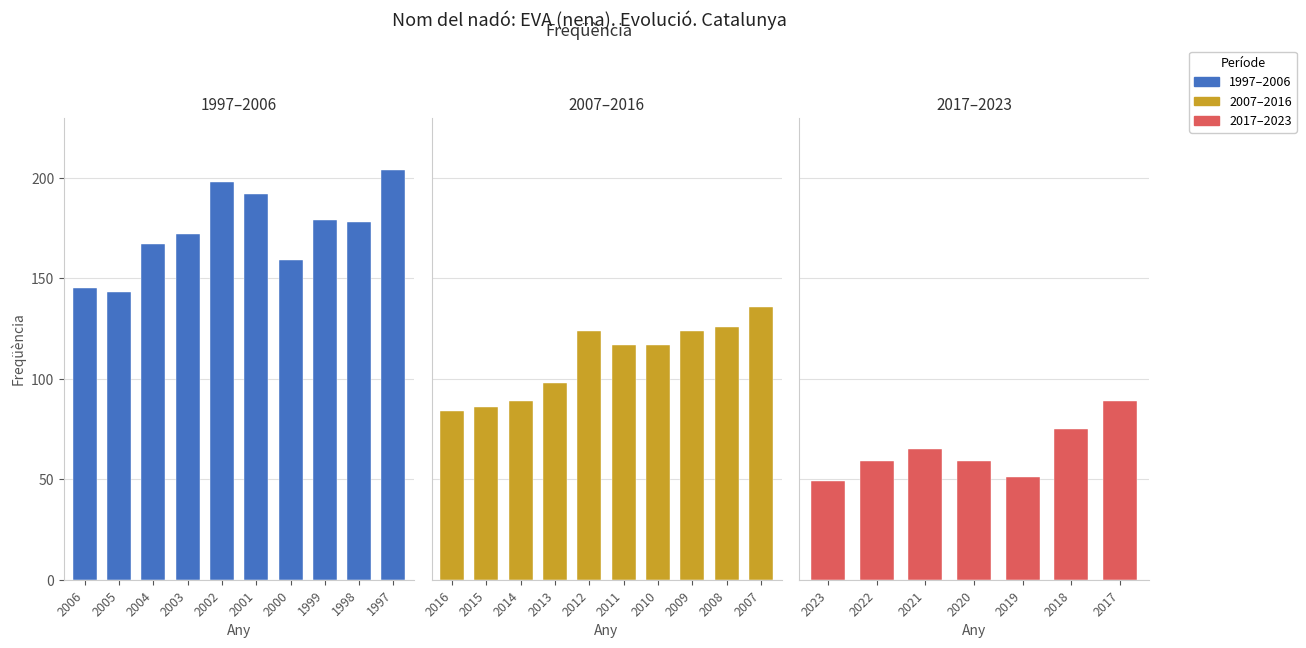

What is the change in value from 2020 to 2018?

+16